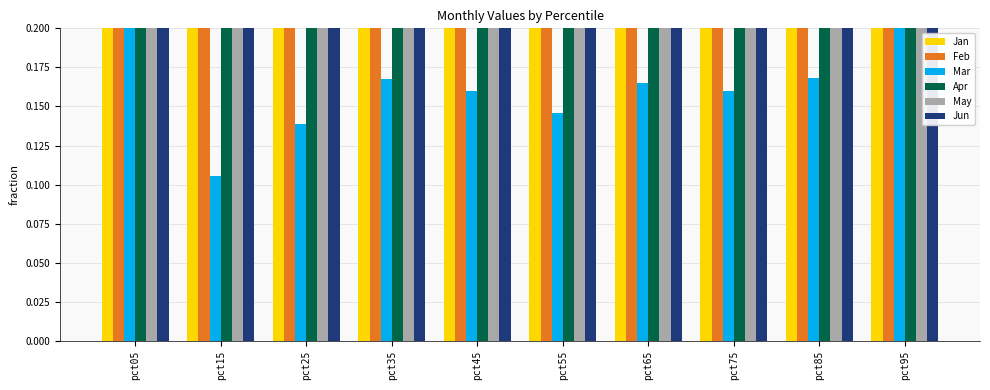

What is the total value across all series at pct95?

5.9